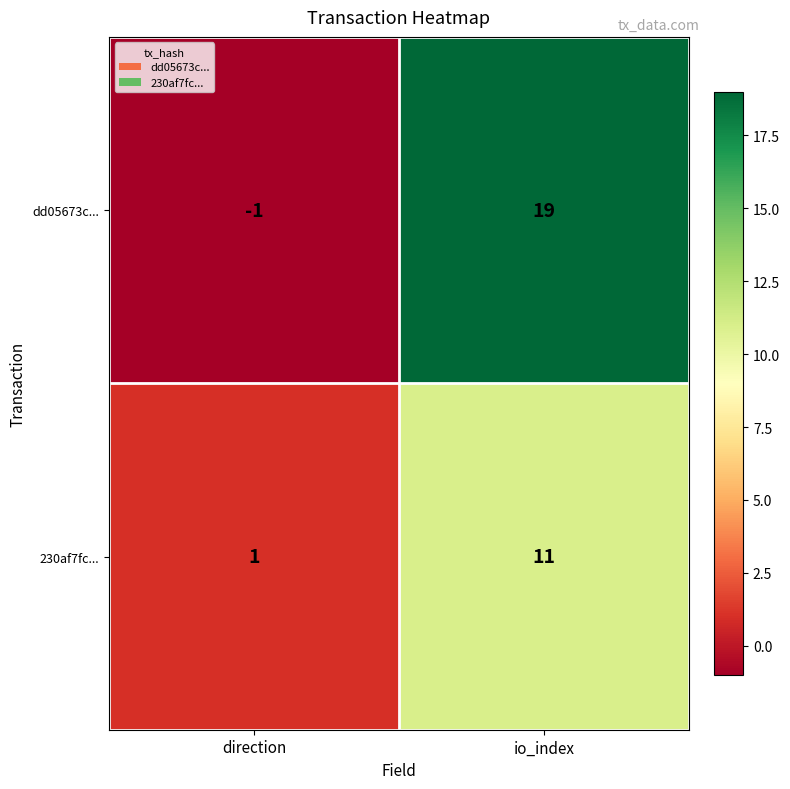

At which category does the chart reach its peak across all series?

io_index